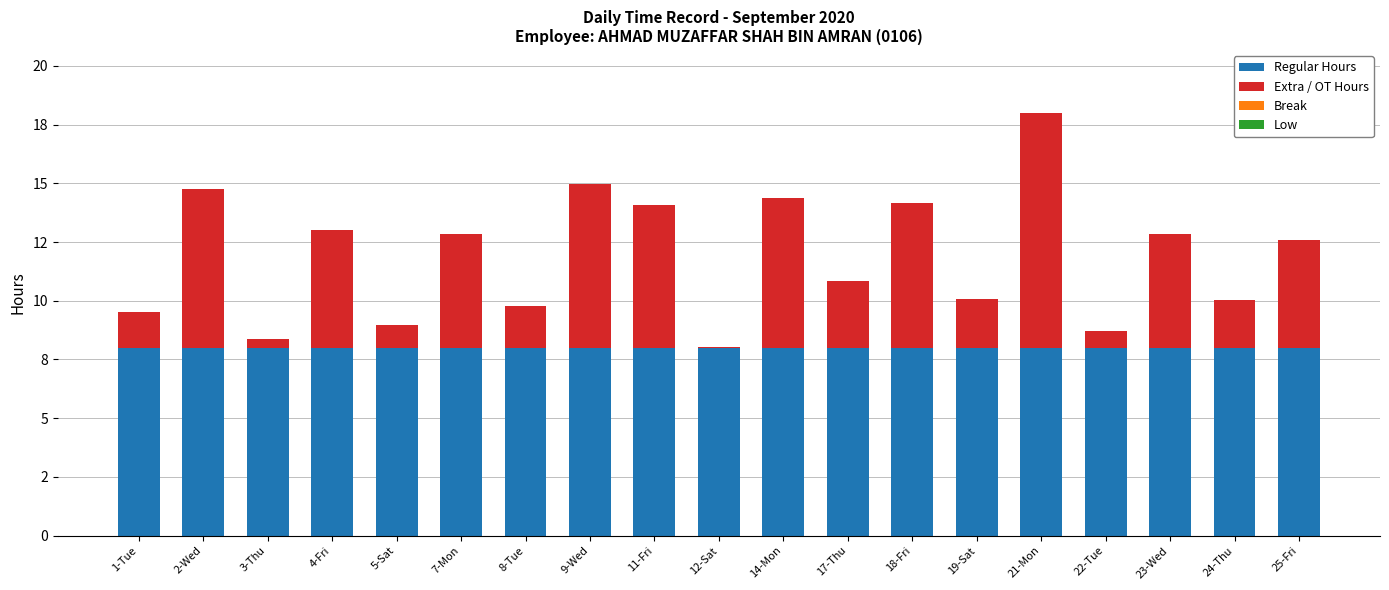

Are the bars grouped side by side (vs. stacked)?

No